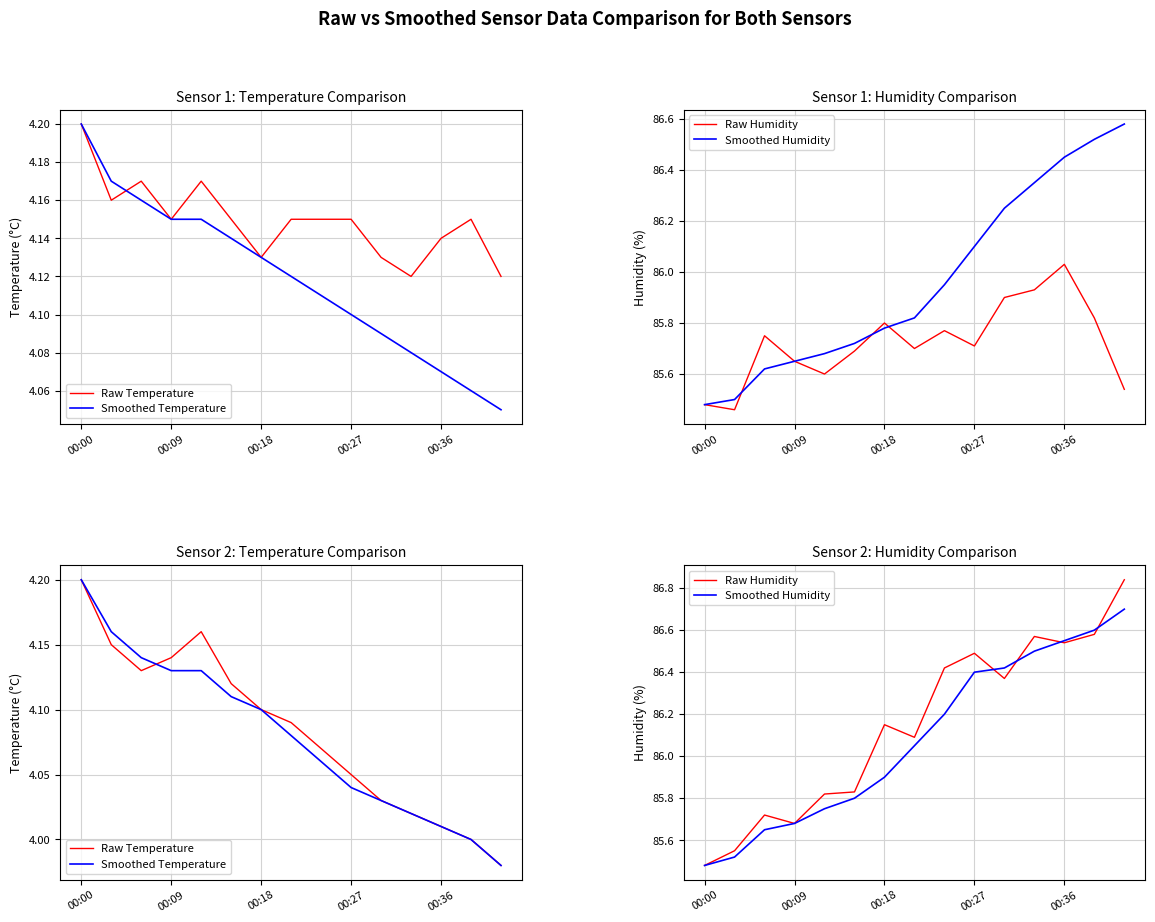

How many data points in Raw Temperature are above 4?

13